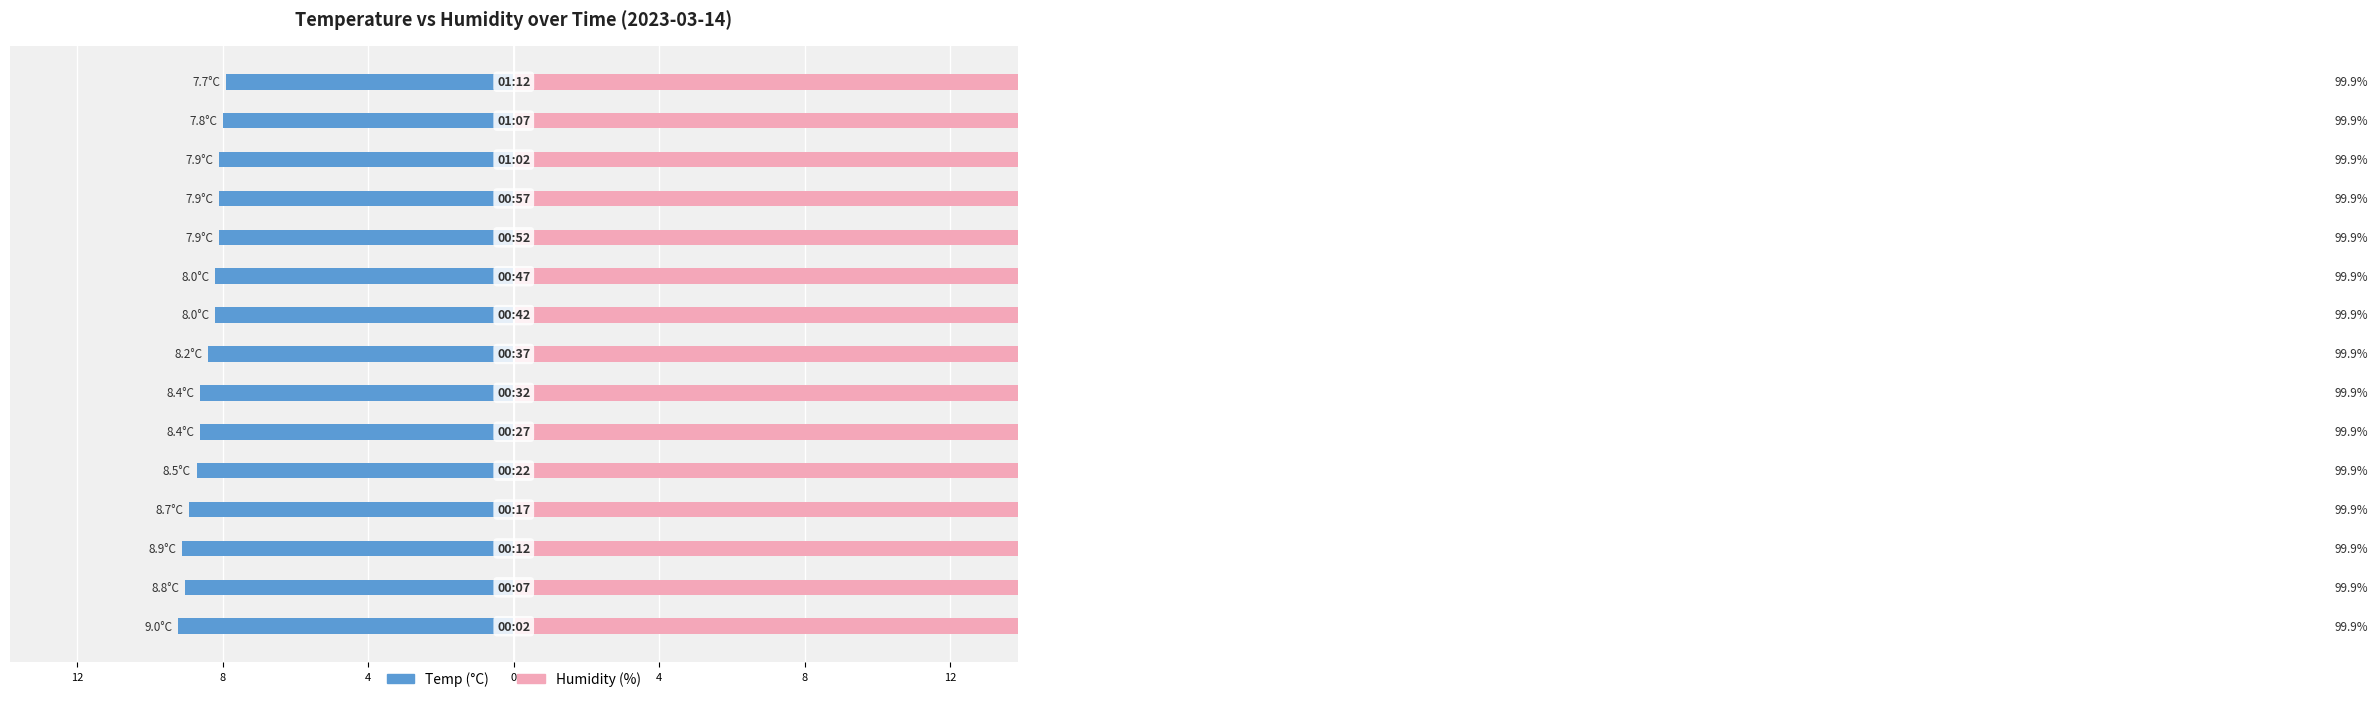

Are the bars horizontal?

Yes